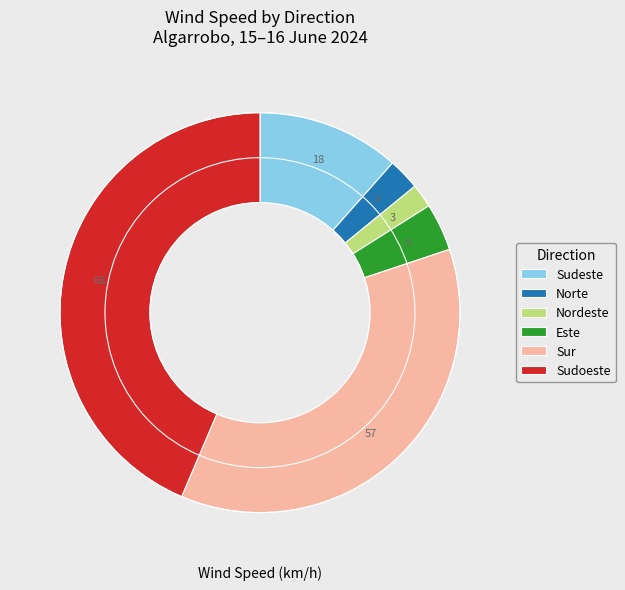

Is Sudoeste the majority of the pie?

No